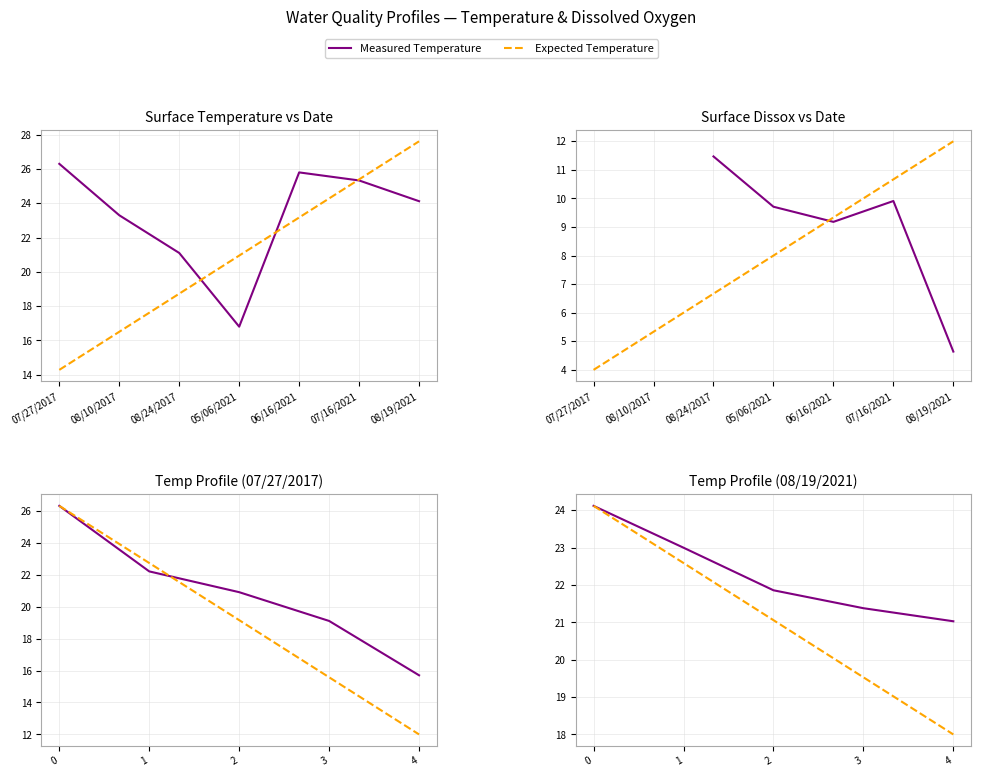

What is the label of the 3rd point from the left?

08/24/2017